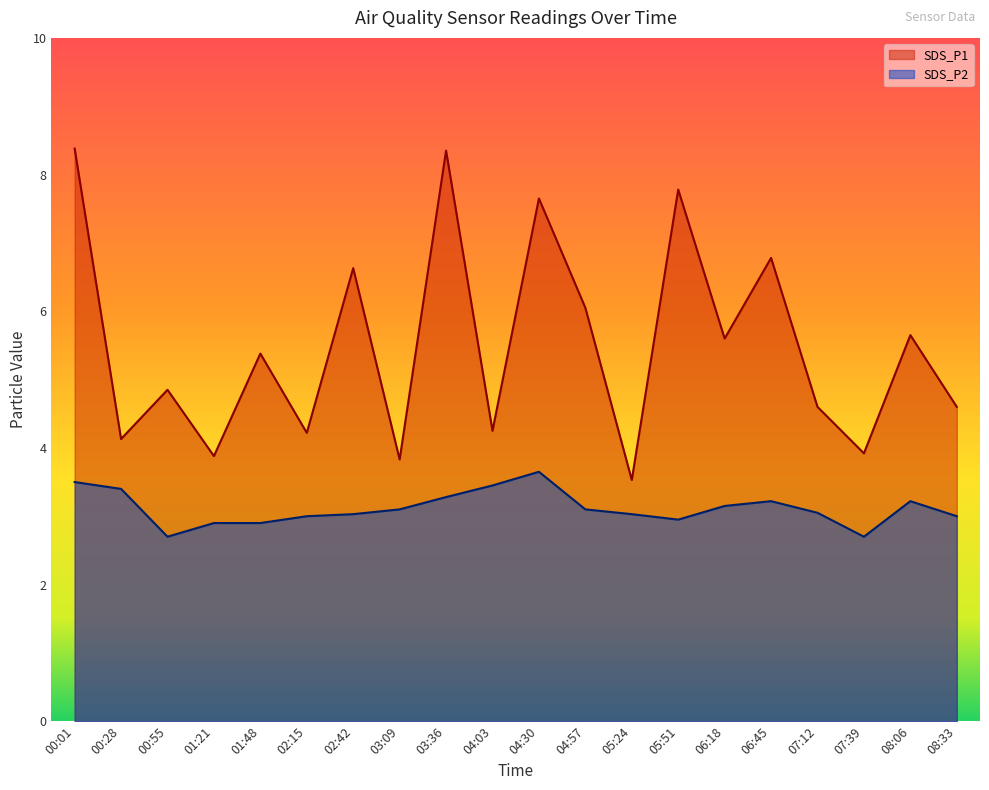

How many interior local valleys does the SDS_P2 series have?

3